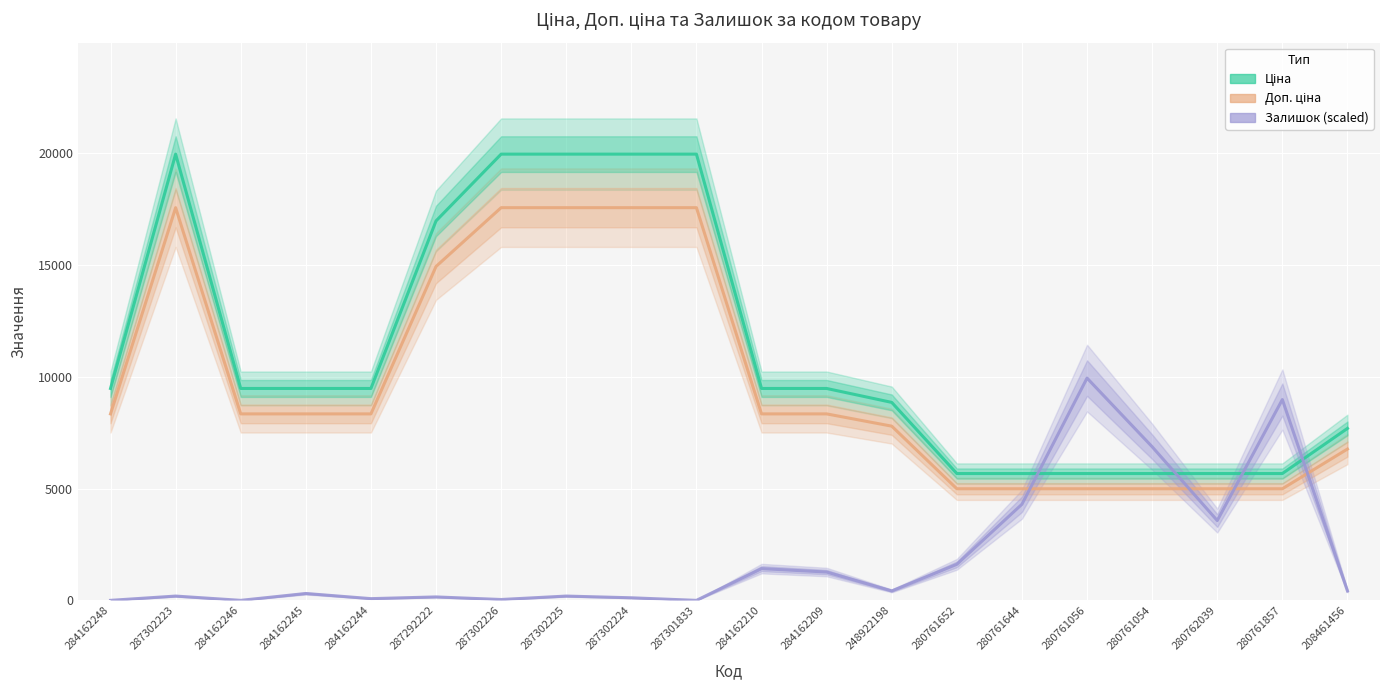

Reading left to right, list all the values displayed in this chart.

Ціна: 9480.1	19964.2	9480.1	9480.1	9480.1	16976.3	19964.2	19964.2	19964.2	19964.2	9480.1	9480.1	8856.7	5673.8	5673.8	5673.8	5673.8	5673.8	5673.8	7693.1
Доп. ціна: 8342.5	17568.5	8342.5	8342.5	8342.5	14939.2	17568.5	17568.5	17568.5	17568.5	8342.5	8342.5	7793.9	4993.0	4993.0	4993.0	4993.0	4993.0	4993.0	6770.0
Залишок (scaled): 0.0	192.0	0.0	307.1	76.8	153.6	38.4	192.0	115.2	0.0	1420.5	1267.0	422.3	1612.5	4300.0	9943.7	6872.3	3570.5	8983.9	422.3